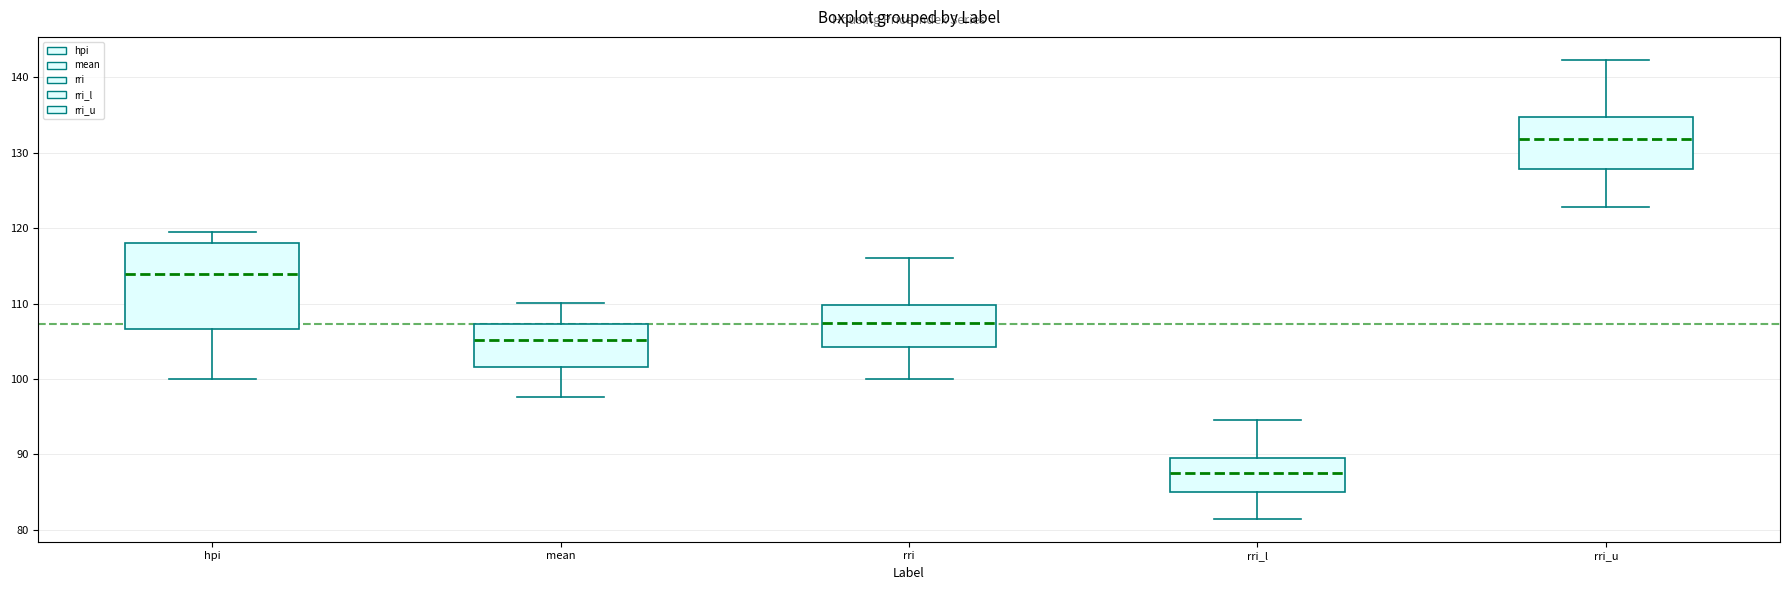

Where is the upper edge of the box for hpi on the y-axis? The values are not printed on the chart, so give them approximately, as read against the axis.

118